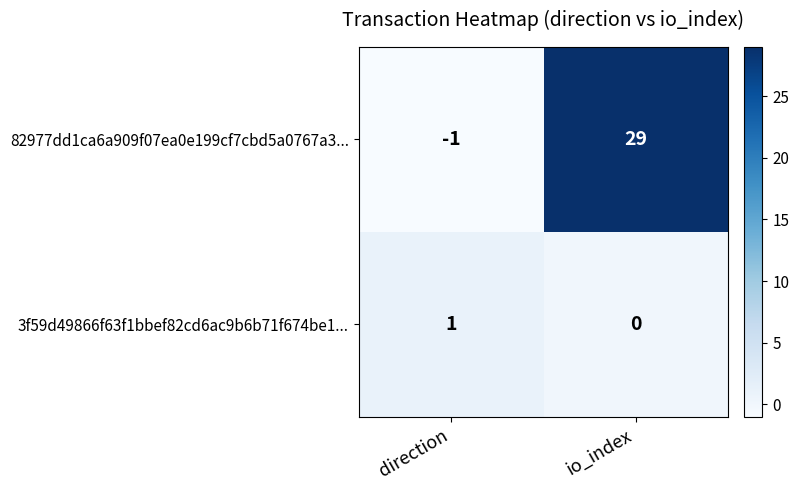

At how many categories does at least one series exceed 13?

1